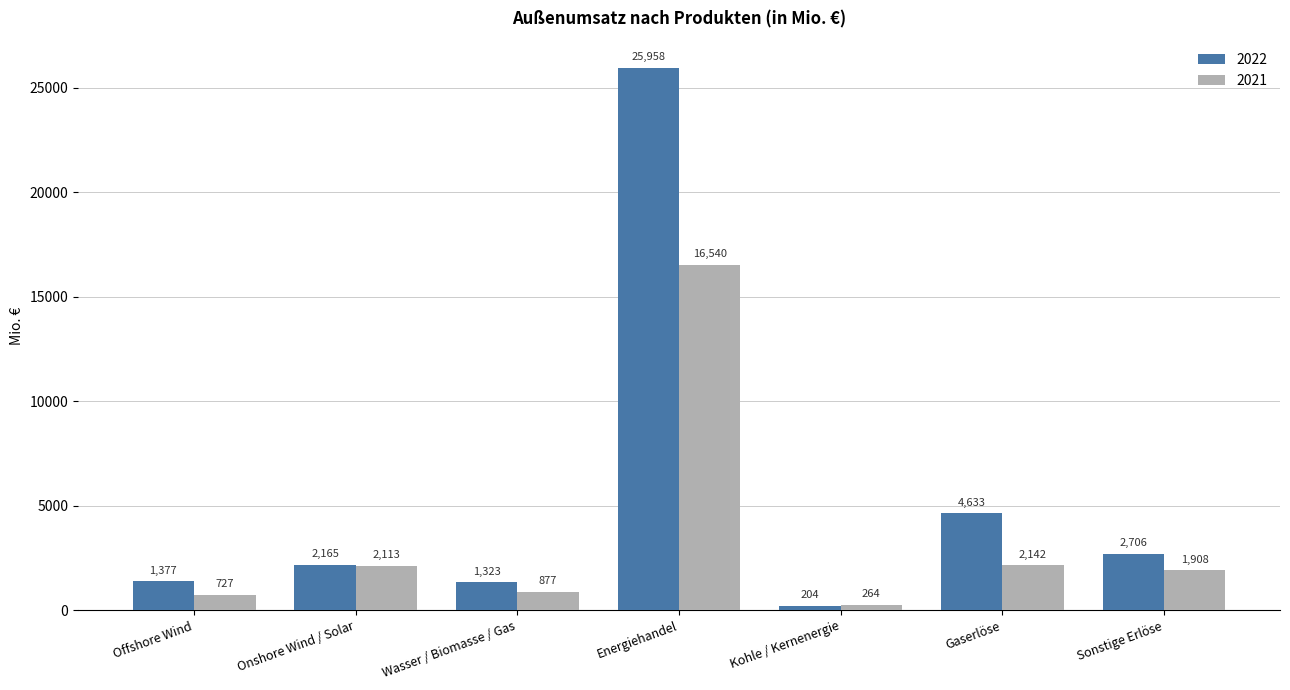

What are all the series names shown in the legend?

2022, 2021